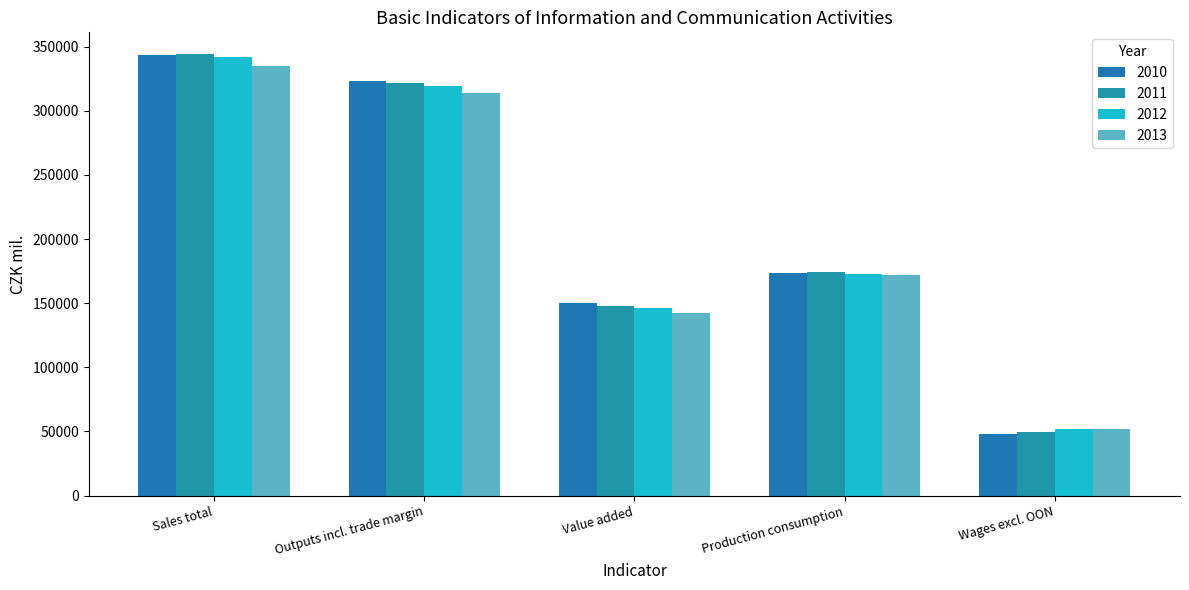

Is it true that 2011 equals 526587.8 at Sales total?

False